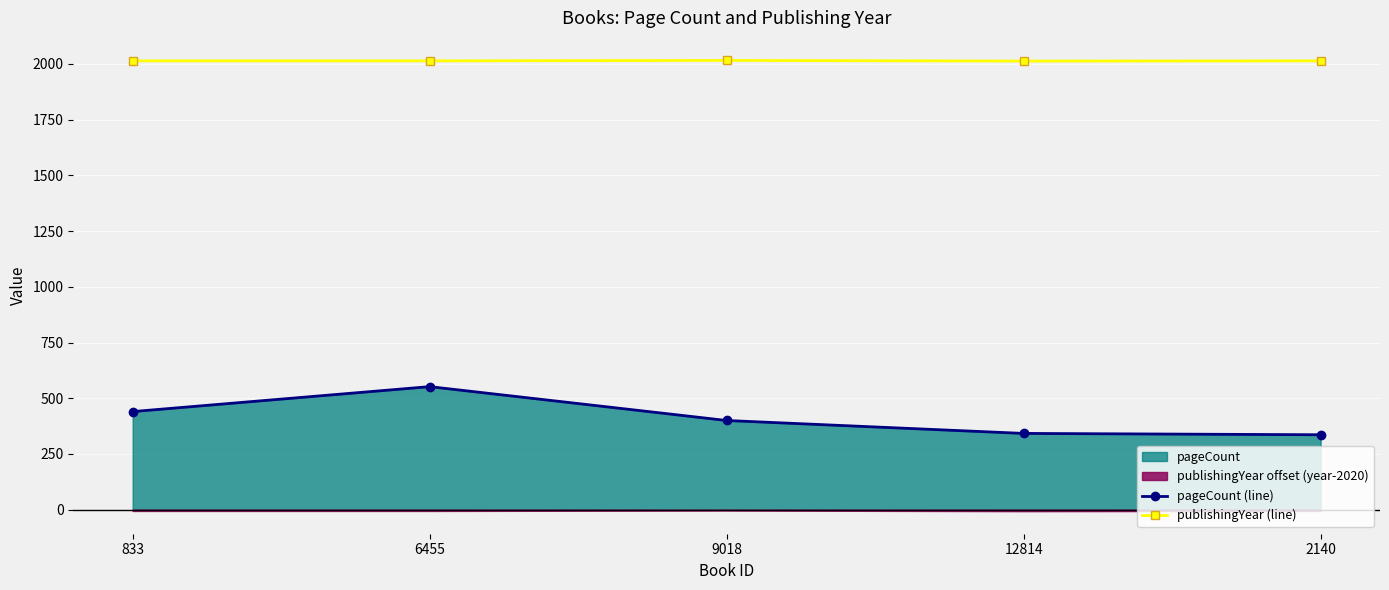

True or false: publishingYear (line) has a value of 2698 at 833.

False